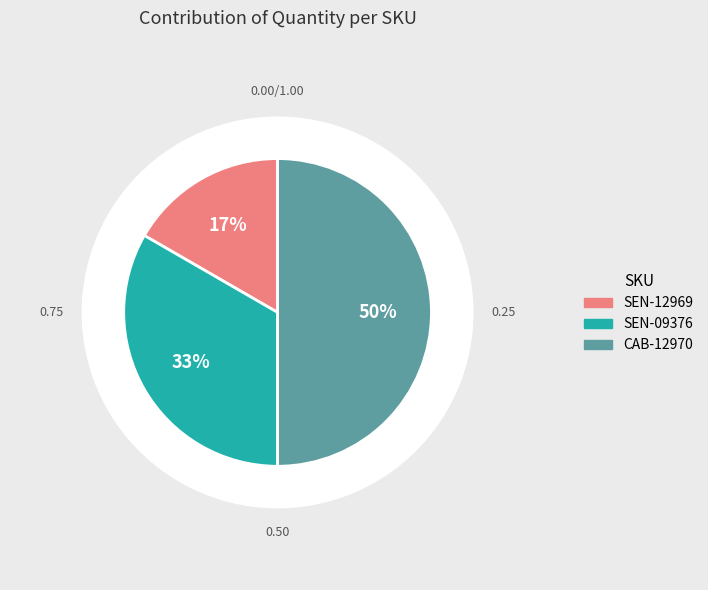

Is it true that SEN-12969 is 3% of the pie?

False